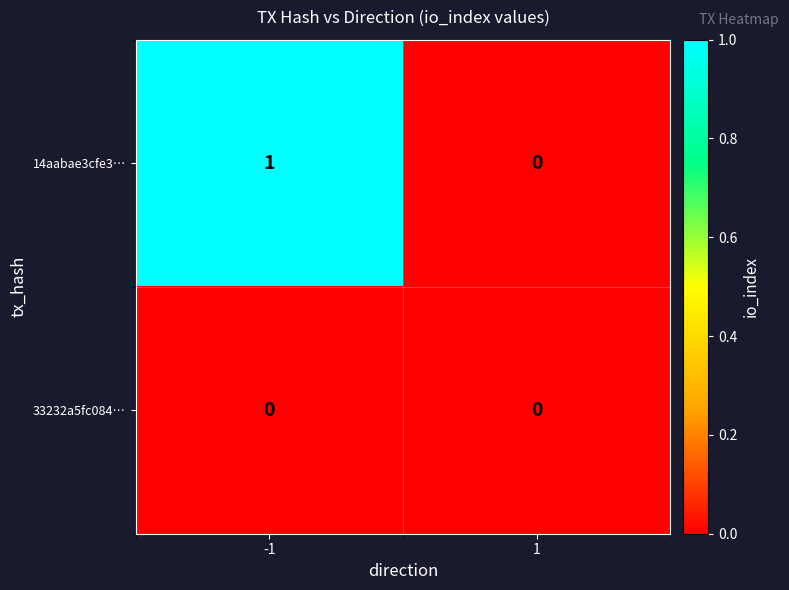

How many values in 14aabae3cfe3… are above zero?

1